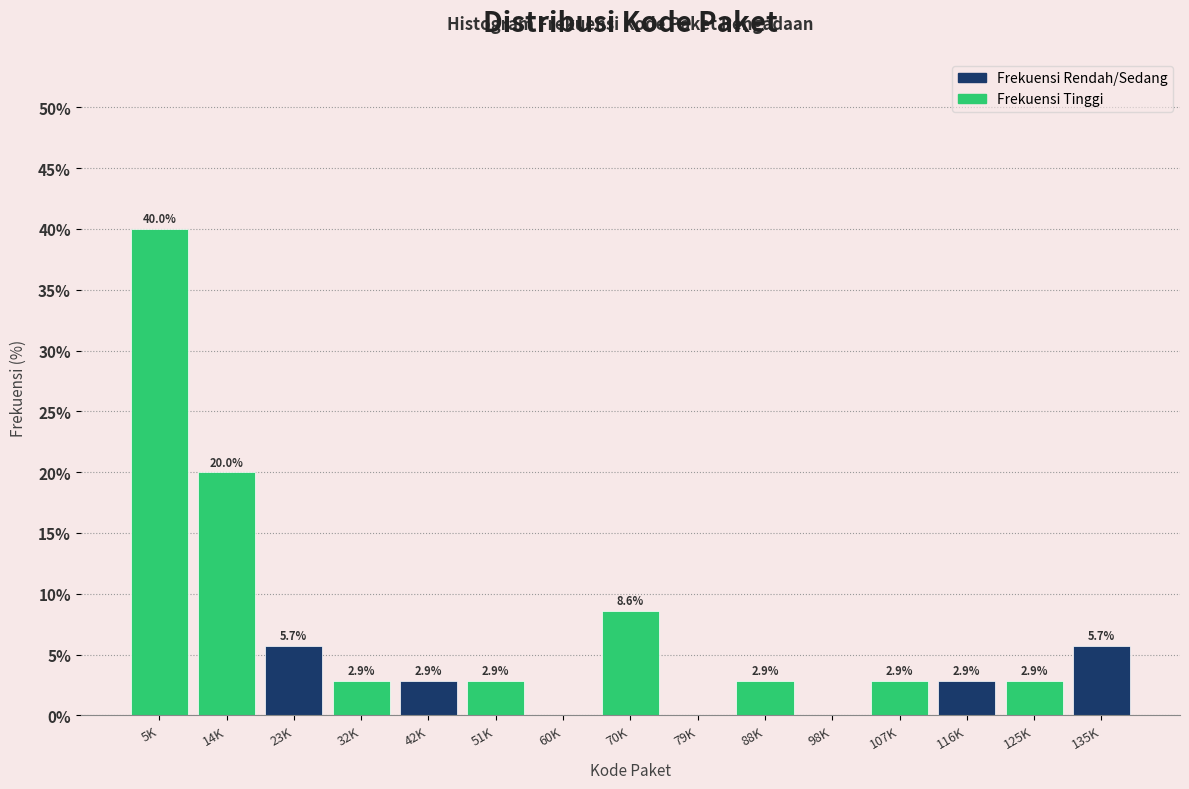

What is the maximum value shown in the chart?

40.0